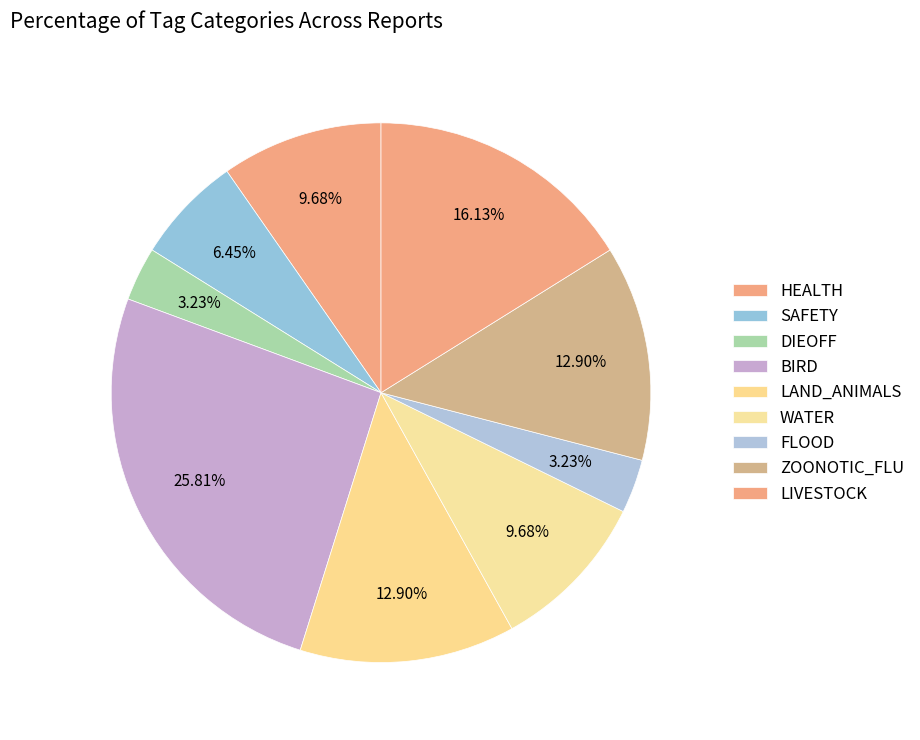

How much of the chart is everything except LAND_ANIMALS?

87.1%